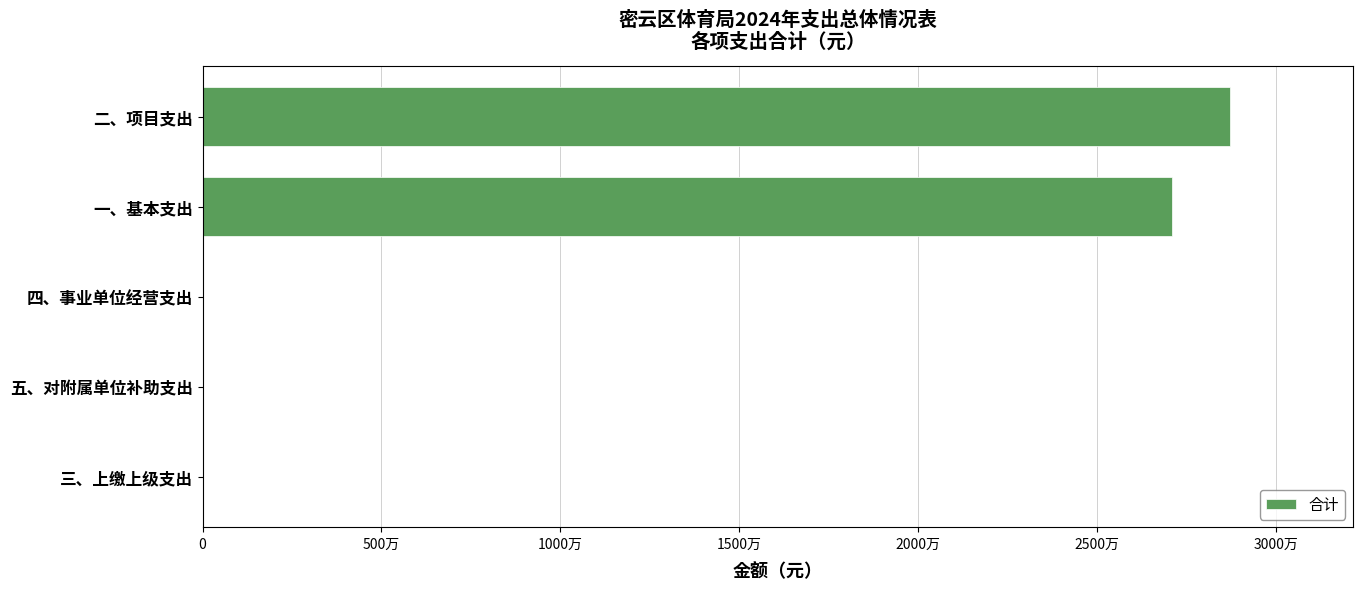

What is the average value?

11161149.4